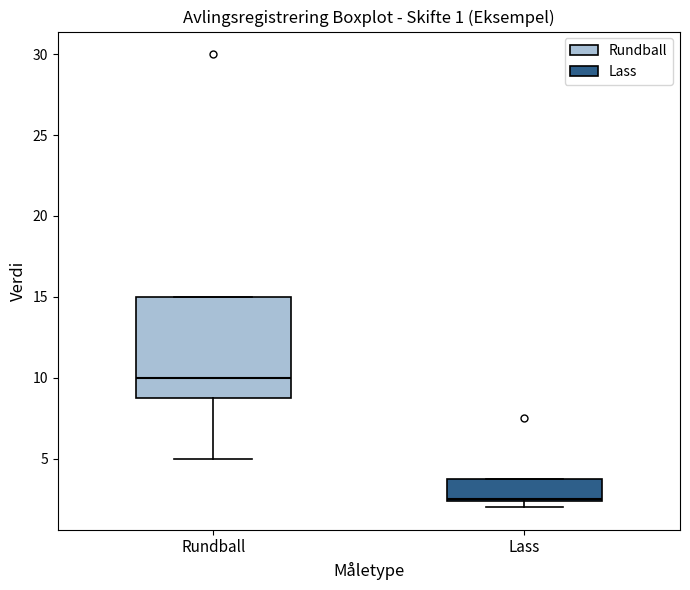

Comparing the boxes themselves (not the whiskers), which one is the tallest?

Rundball